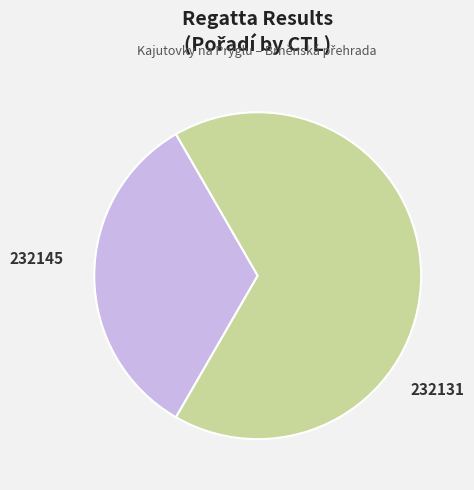

Is there any slice that represents more than half of the pie?

Yes